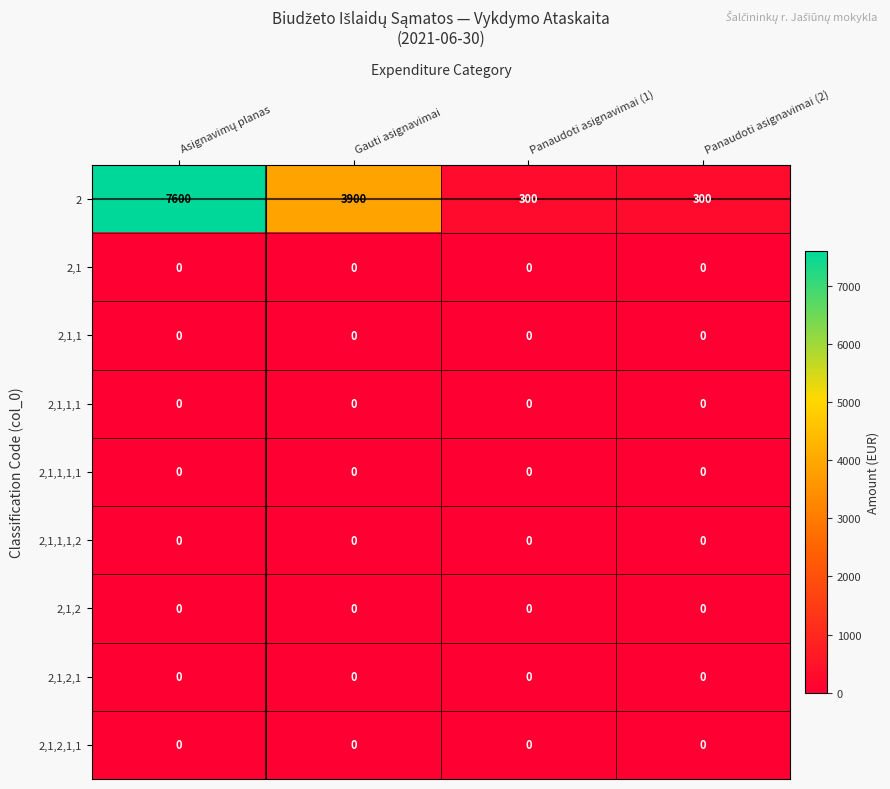

What is the greatest value displayed?

7600